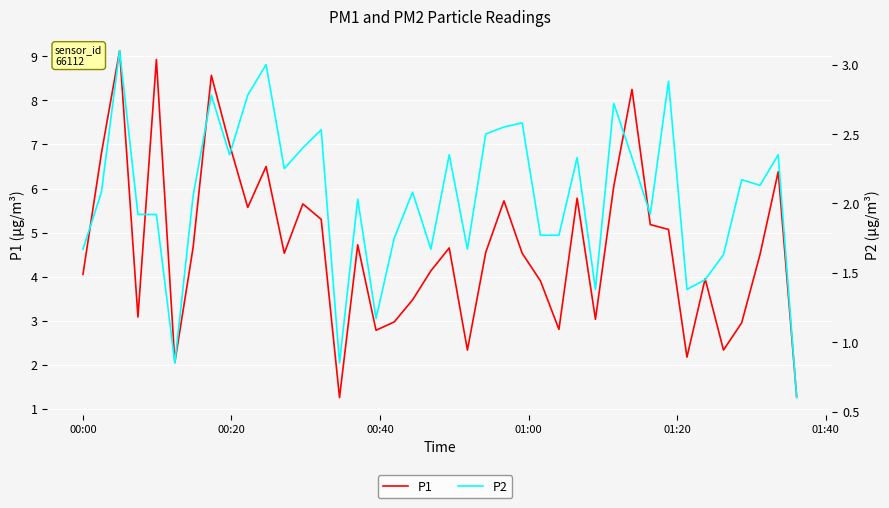

How many series are shown in this chart?

2